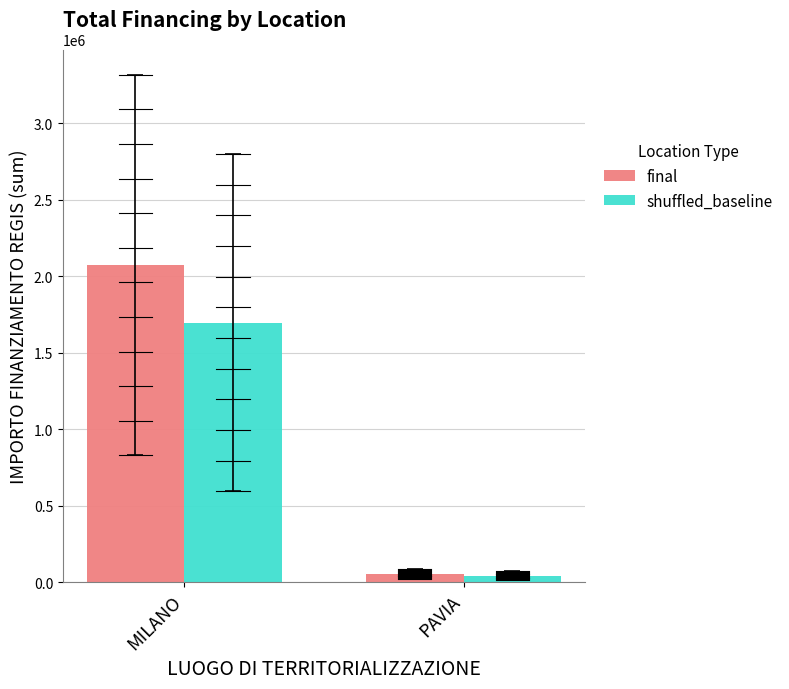

The value of final at MILANO is 2073019.9. True or false?

True